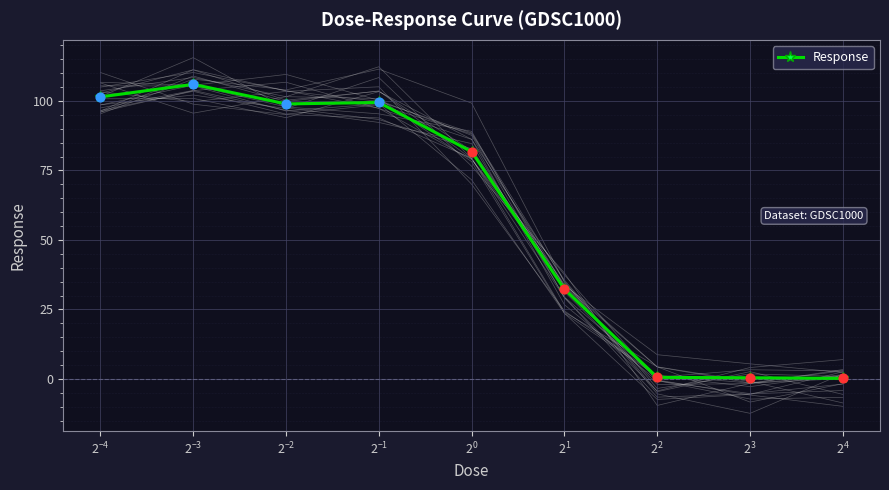

What is the value of the Response point at the 1st from the left?

101.4